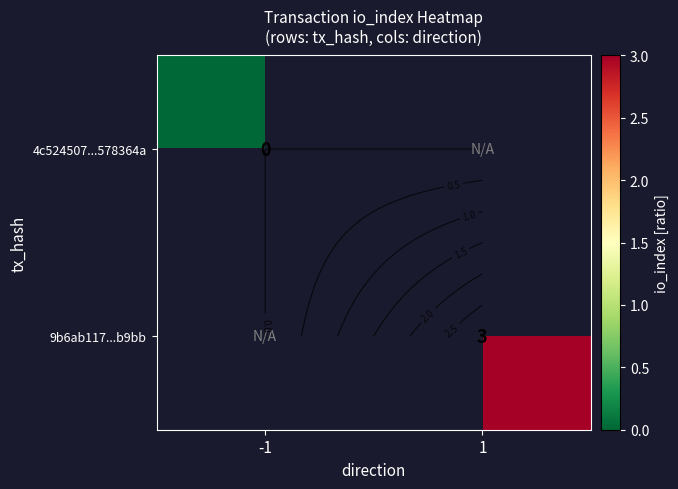

How many series are shown in this chart?

2